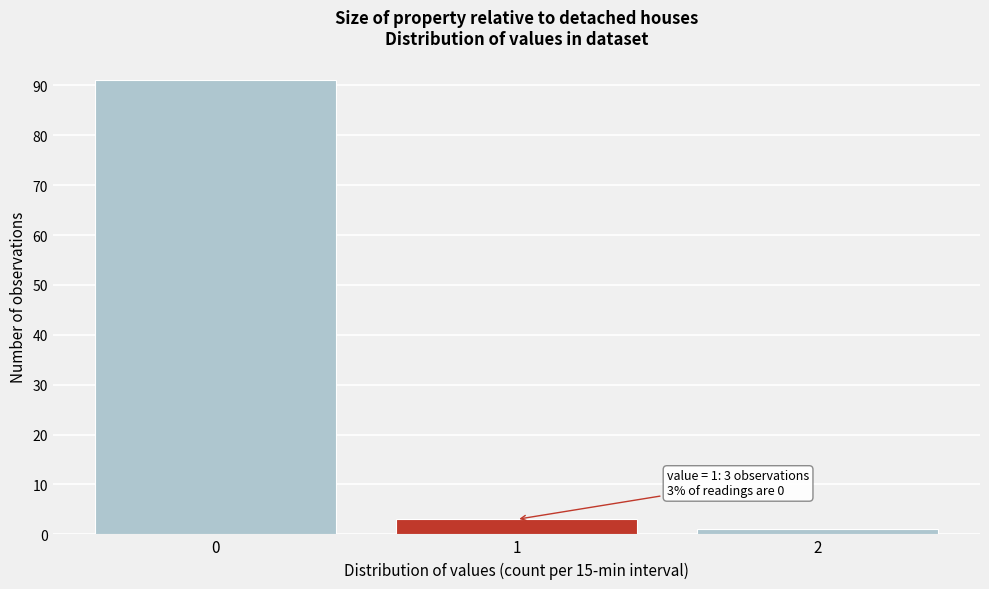

Which range on the x-axis has the tallest bar?

-0.5 to 0.5